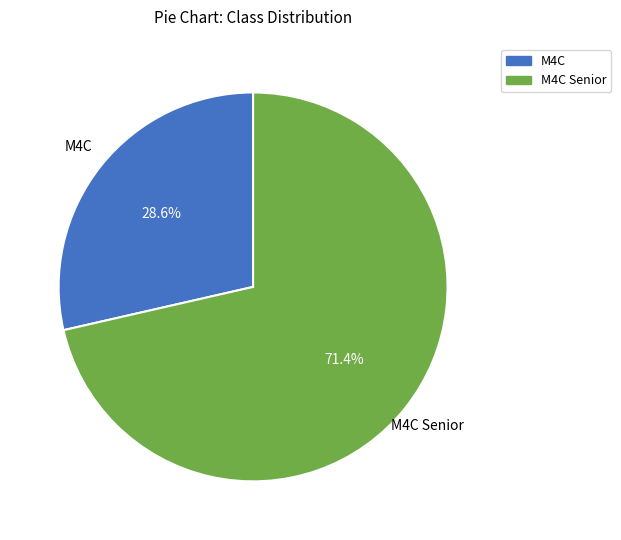

What is the ratio of the value at M4C to the value at M4C Senior?

0.4